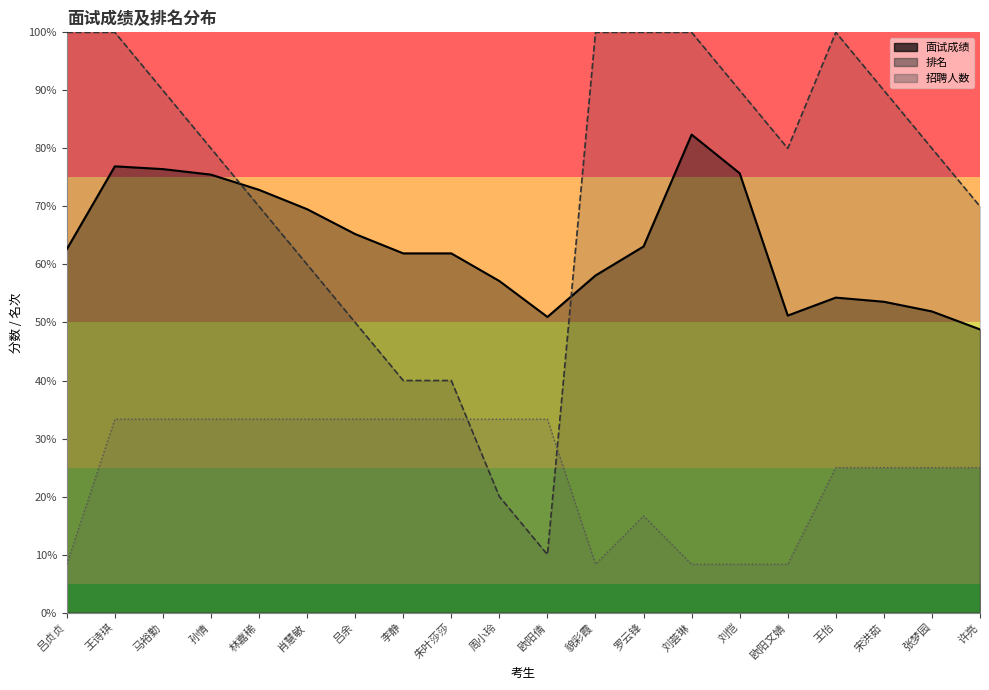

Which series ends up on top after the final intersection of 面试成绩_line and 排名_line?

排名_line